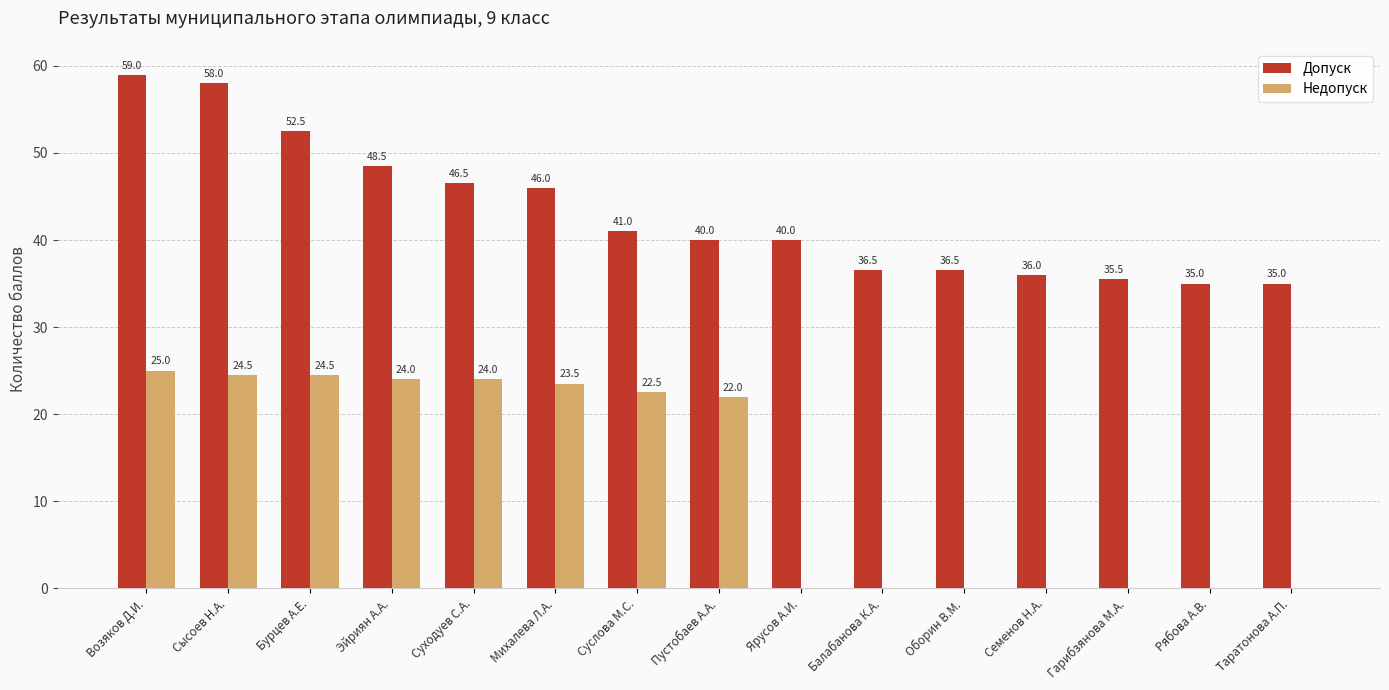

What is the sum of the Недопуск values at Ярусов А.И. and Сысоев Н.А.?

24.5